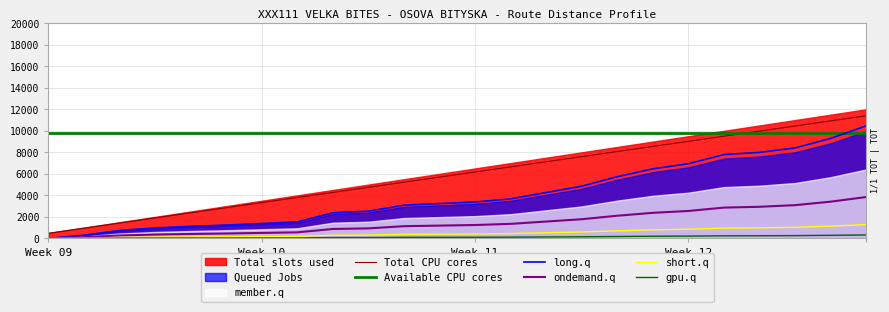

What is the highest value of the gpu.q series?

320.4